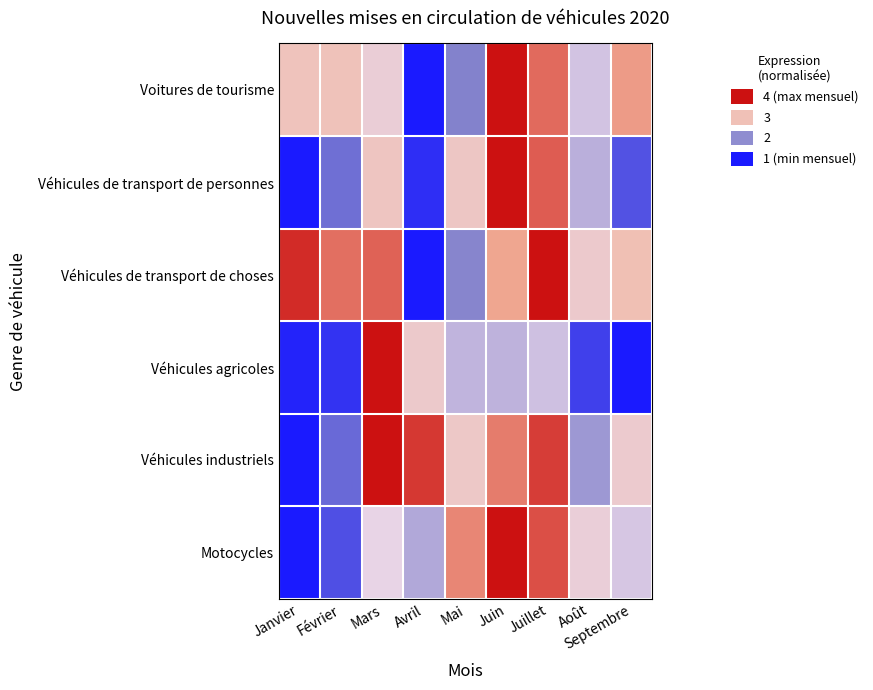

Which has a higher value, Août or Septembre?

Septembre